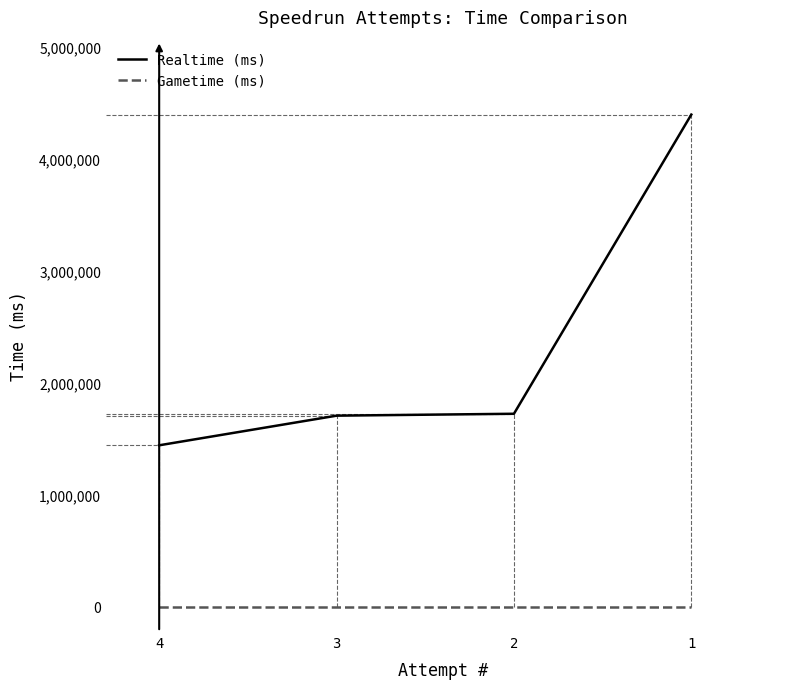

What value does the Realtime (ms) series have at 4?

1449574